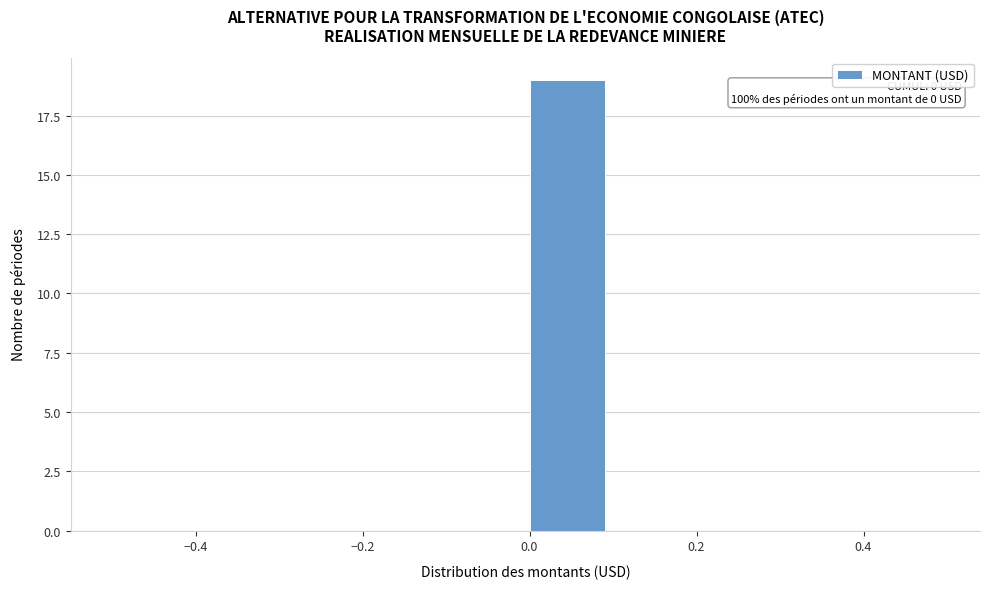

Which range on the x-axis has the tallest bar?

0.0 to 0.1